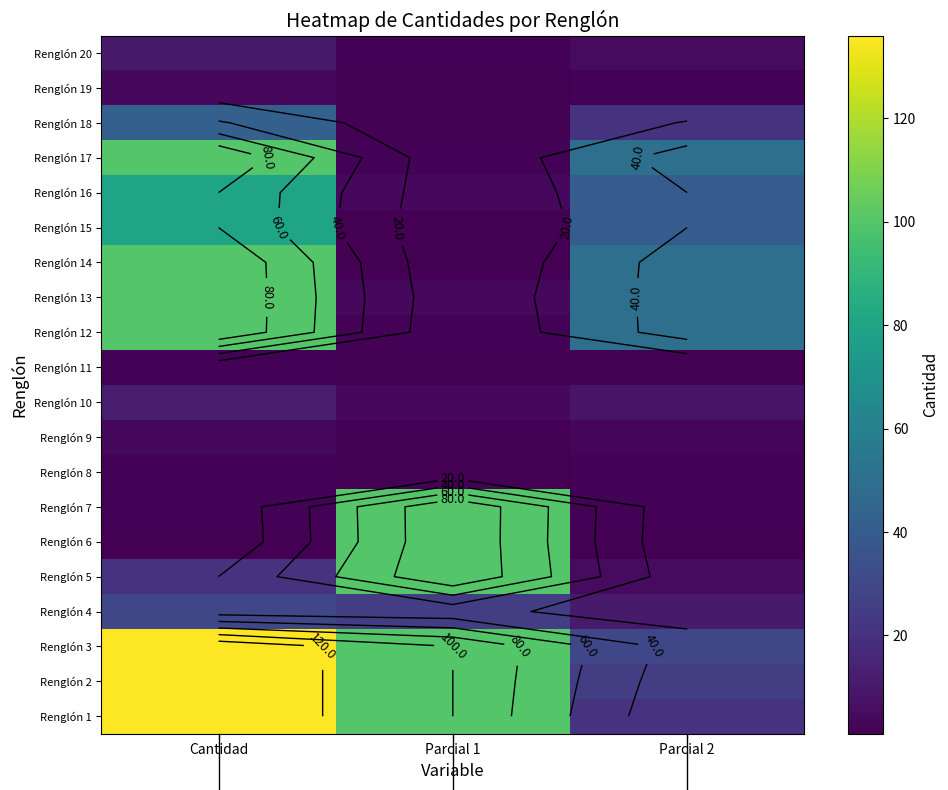

What is the difference between the highest and lowest values at Cantidad?

135